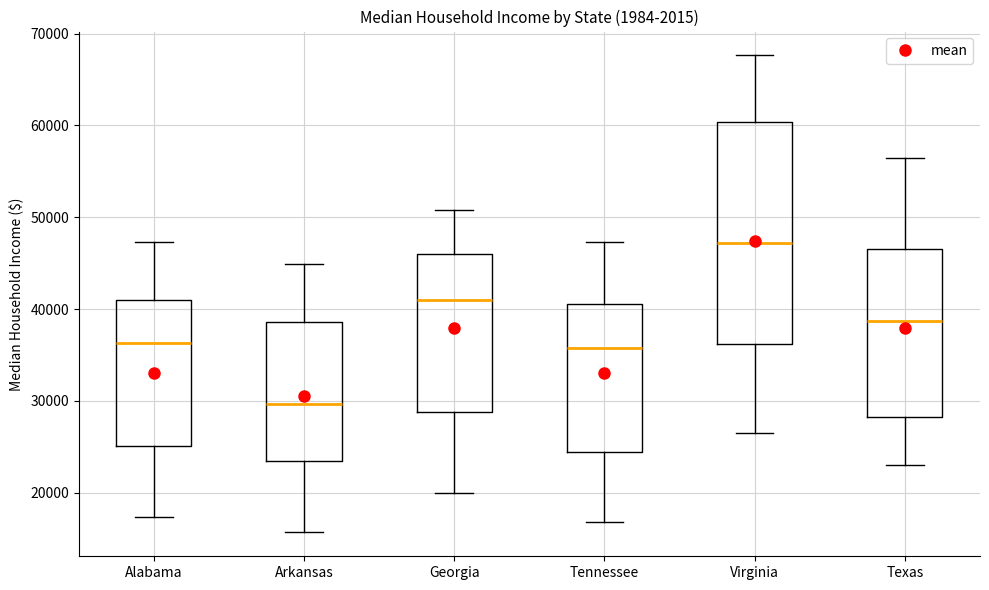

Reading left to right, transcribe this box plot: for each box, give where its median line is, the range the box spans, and where its two whiskers end, as read against the y-axis. The values are not printed on the chart, so give them approximately, as read against the axis.

Alabama: median 36000, box 25000 to 41000, whiskers 17000 to 47000
Arkansas: median 30000, box 23000 to 39000, whiskers 16000 to 45000
Georgia: median 41000, box 29000 to 46000, whiskers 20000 to 51000
Tennessee: median 36000, box 24000 to 41000, whiskers 17000 to 47000
Virginia: median 47000, box 36000 to 60000, whiskers 27000 to 68000
Texas: median 39000, box 28000 to 46000, whiskers 23000 to 56000